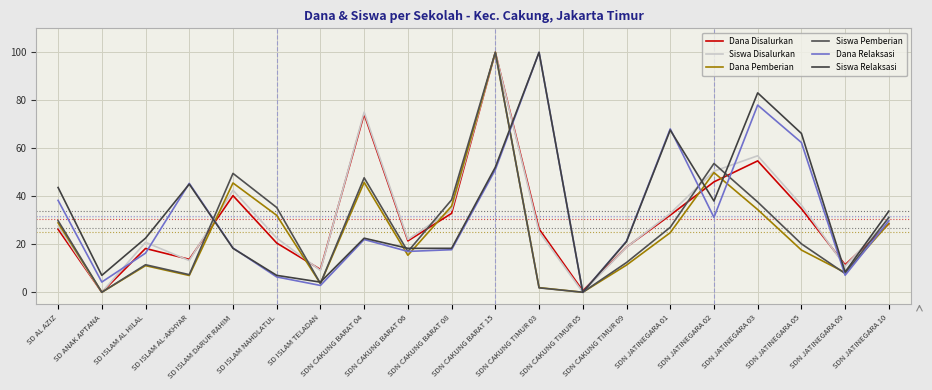

Between SD ISLAM AL HILAL and SD ISLAM TELADAN, which series saw the biggest shift?

Siswa Relaksasi